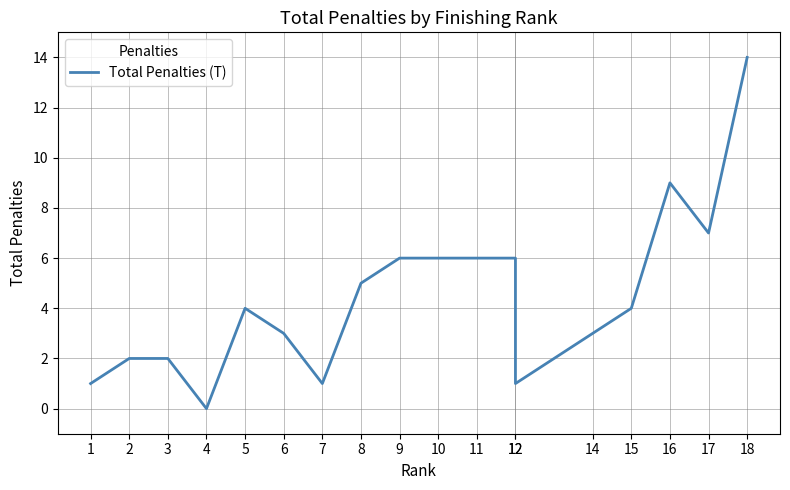

Where is the first local maximum?

5